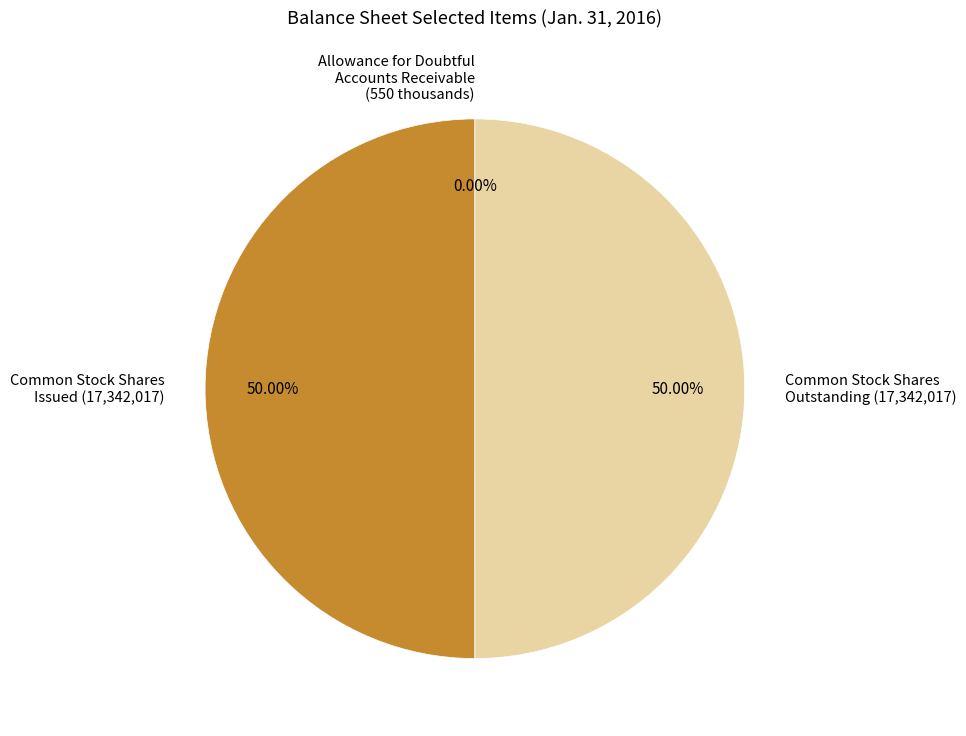

Approximately how many times larger is the value at Common Stock Shares Outstanding (17,342,017) compared to Common Stock Shares Issued (17,342,017)?

1.0